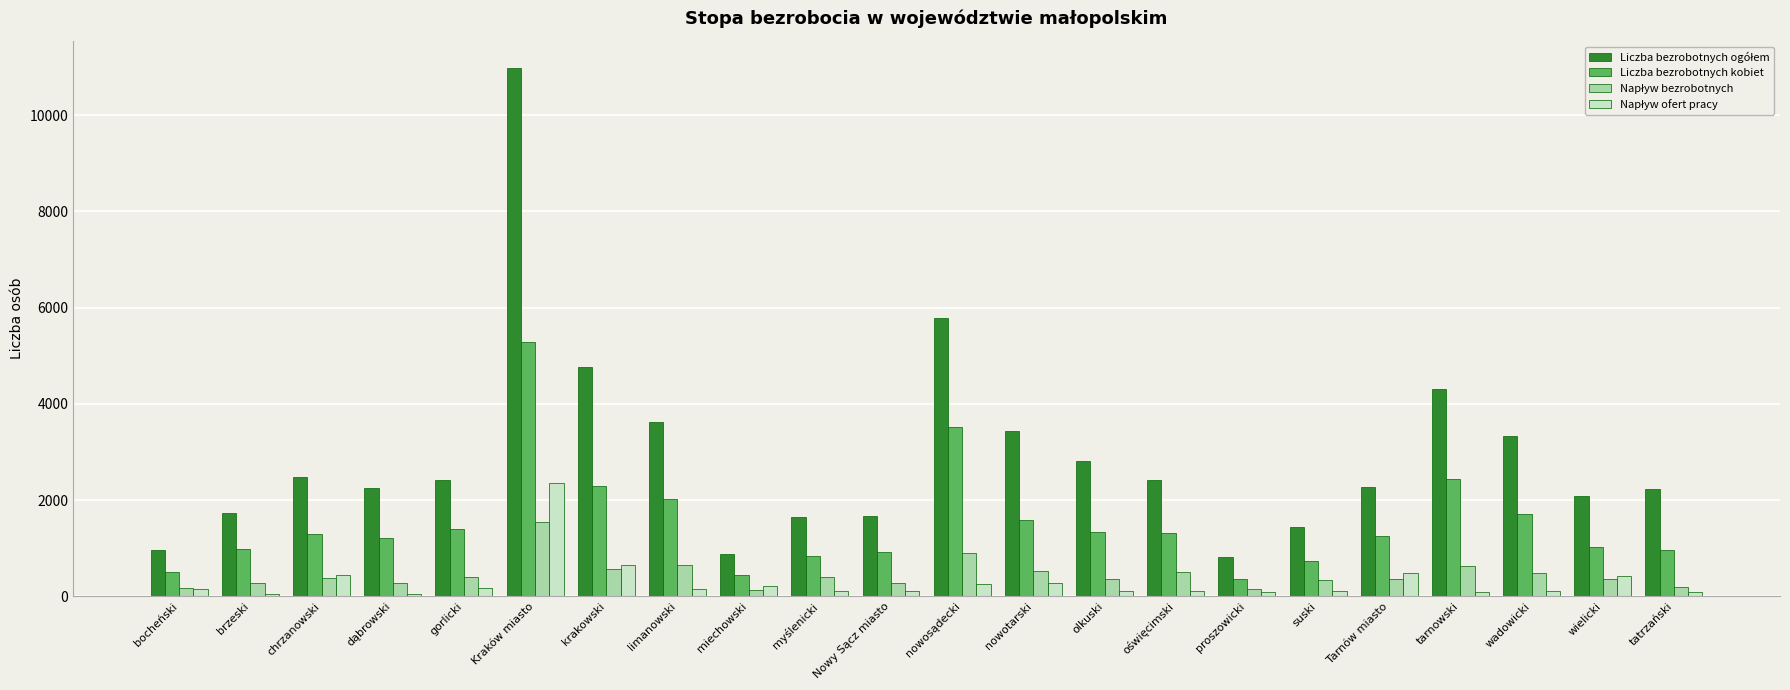

At which category is the sum across all series the highest?

Kraków miasto